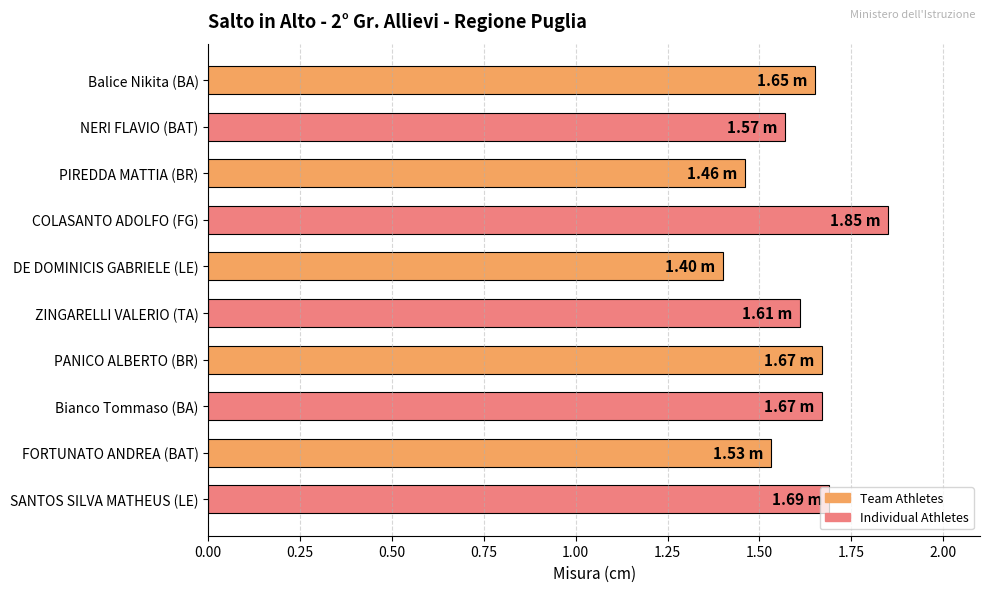

Which has a higher value, PIREDDA MATTIA (BR) or FORTUNATO ANDREA (BAT)?

FORTUNATO ANDREA (BAT)